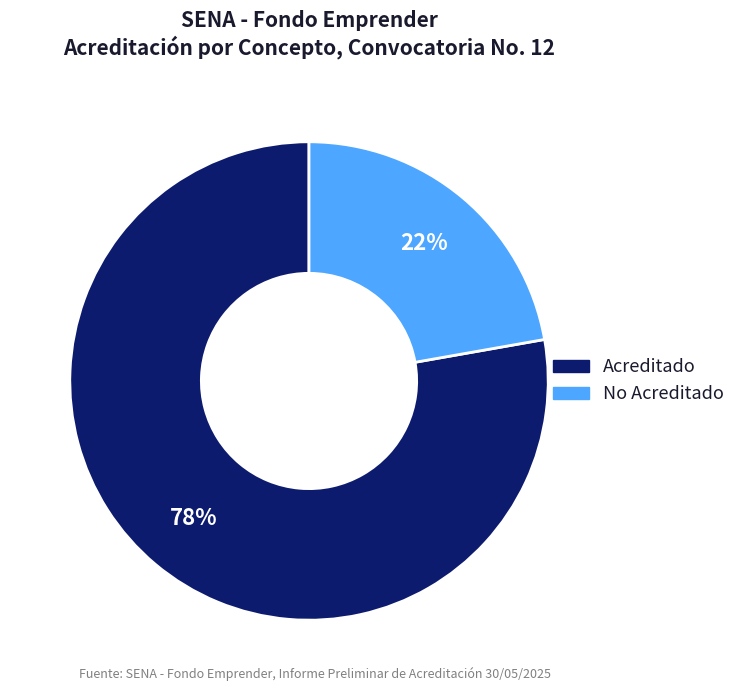

What percentage is the Acreditado slice, to the nearest percent?

78%